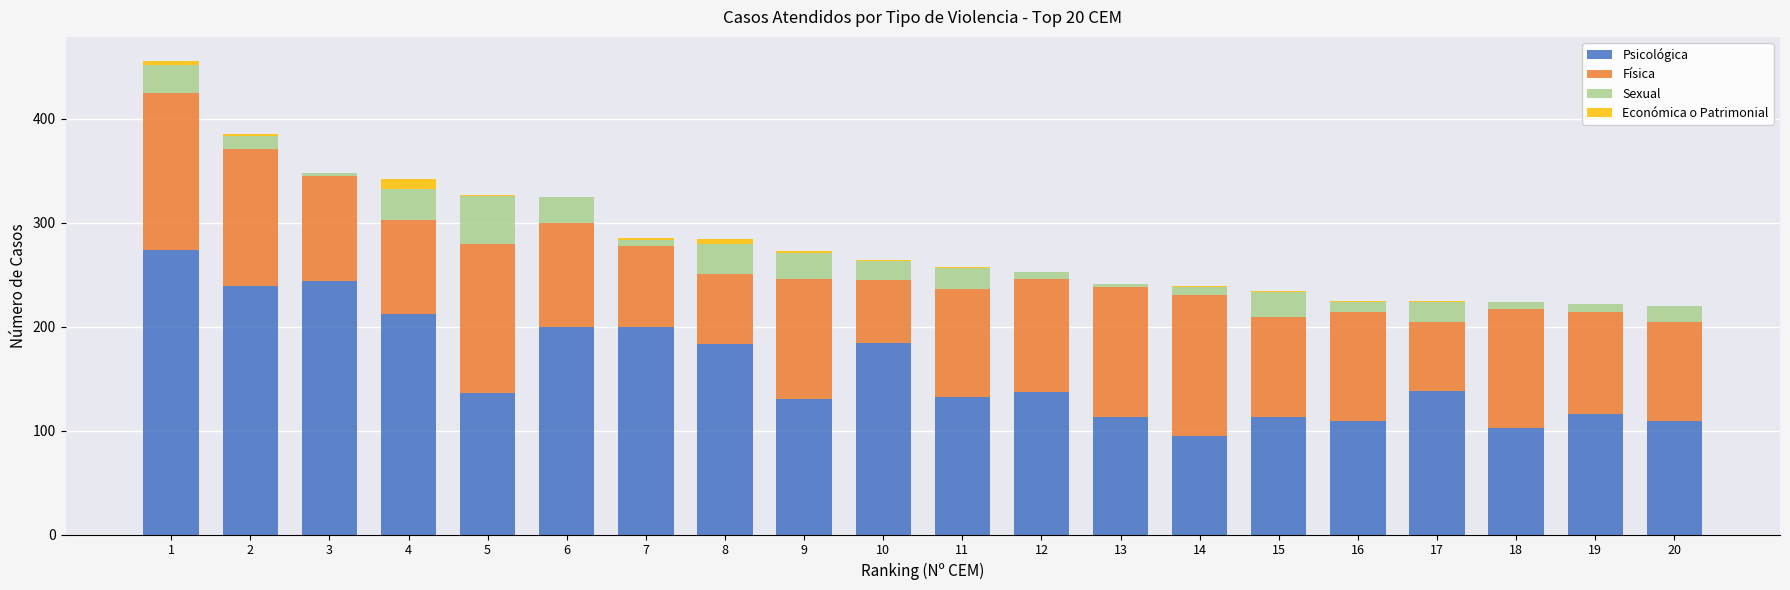

What is the maximum value for Psicológica?

274